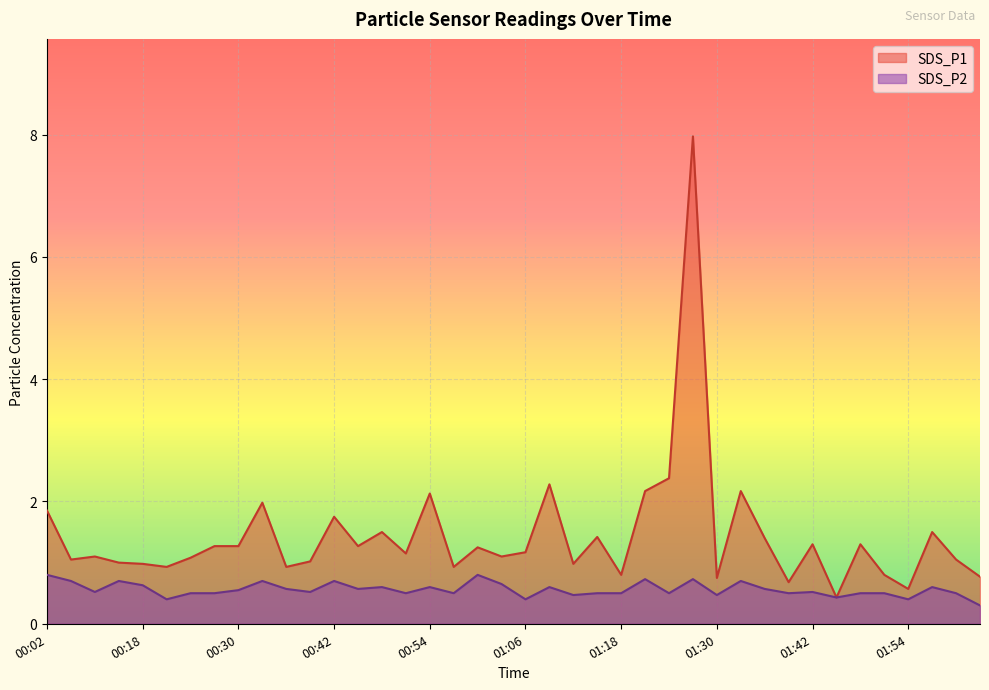

At which label does SDS_P1 reach its minimum?

01:45